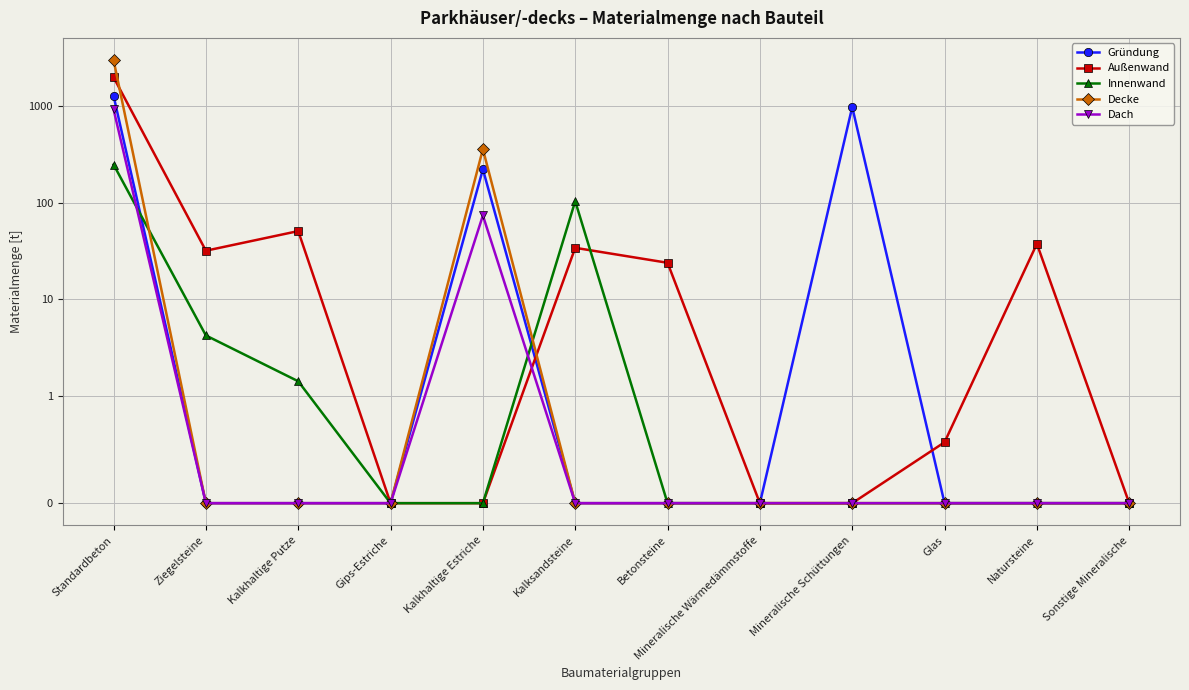

Between Betonsteine and Kalkhaltige Estriche, which is larger?

Kalkhaltige Estriche